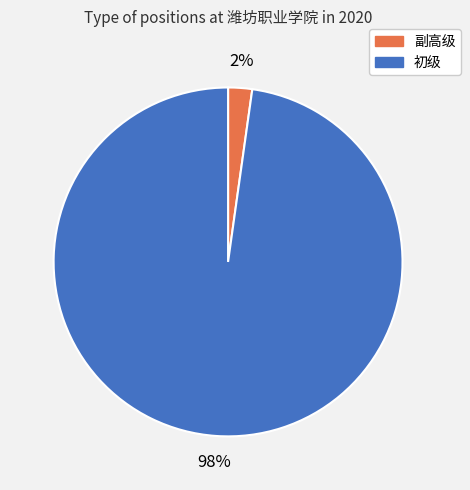

How many slices are in this pie chart?

2